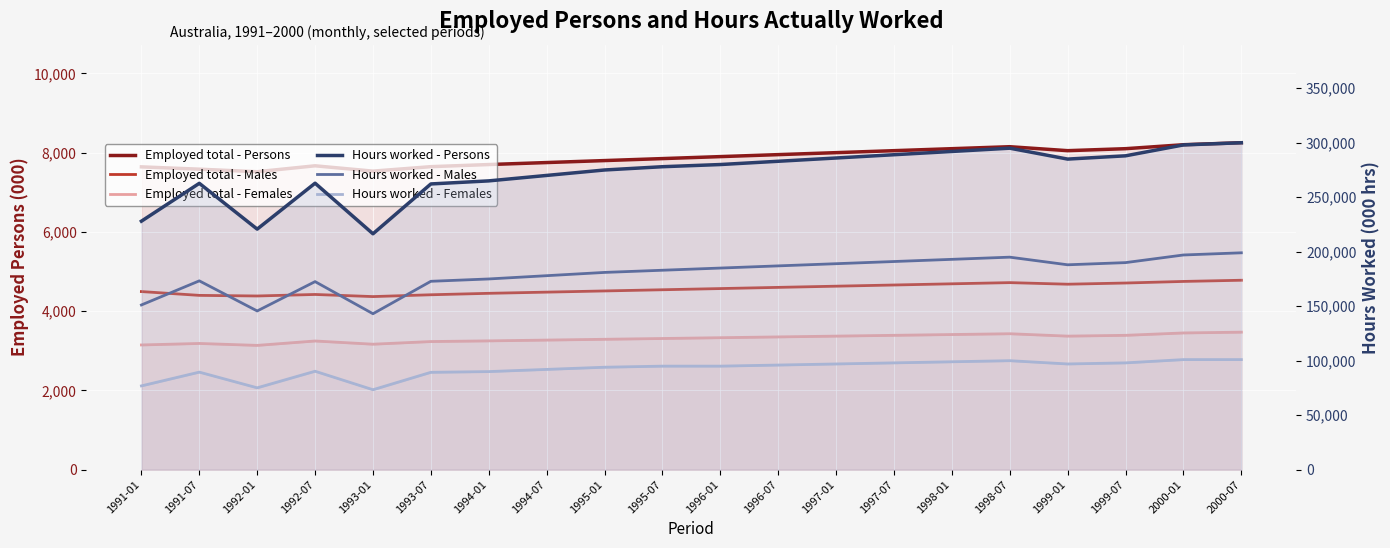

List the series in order of their peak value, highest first.

Hours worked - Persons, Hours worked - Males, Hours worked - Females, Employed total - Persons, Employed total - Males, Employed total - Females